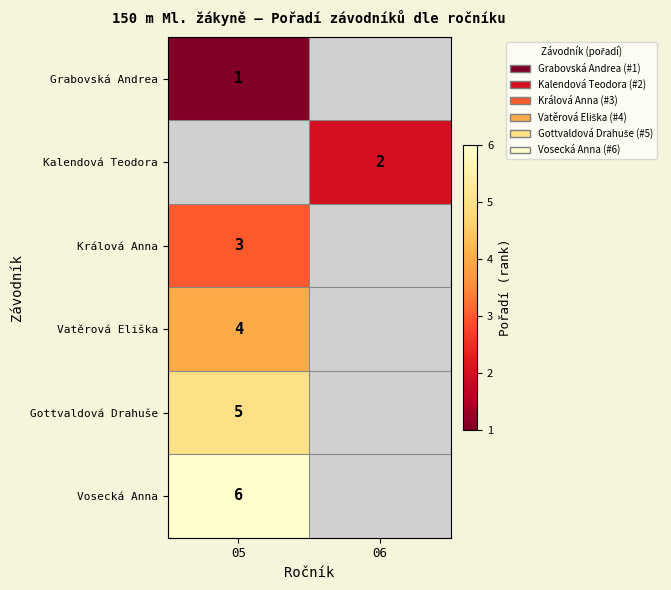

True or false: Králová Anna has a value of 3 at 05.

True